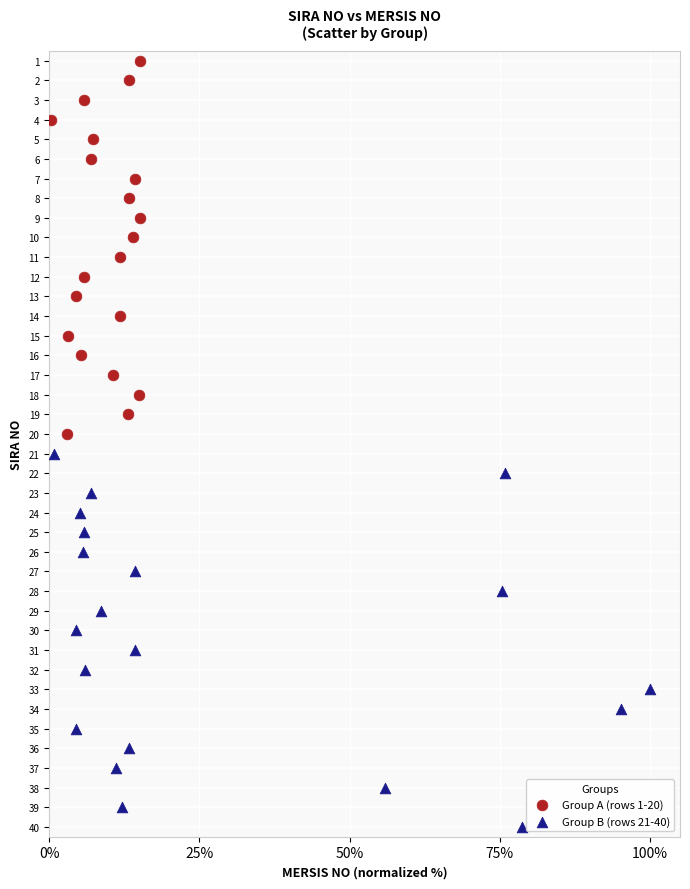

Which series reaches the minimum Y coordinate?

Group A (rows 1-20)